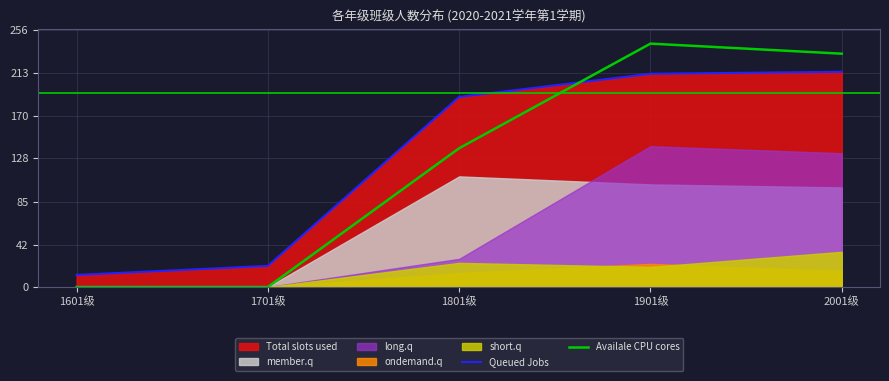

Which series ends up on top after the final intersection of Queued Jobs and Availale CPU cores?

Availale CPU cores